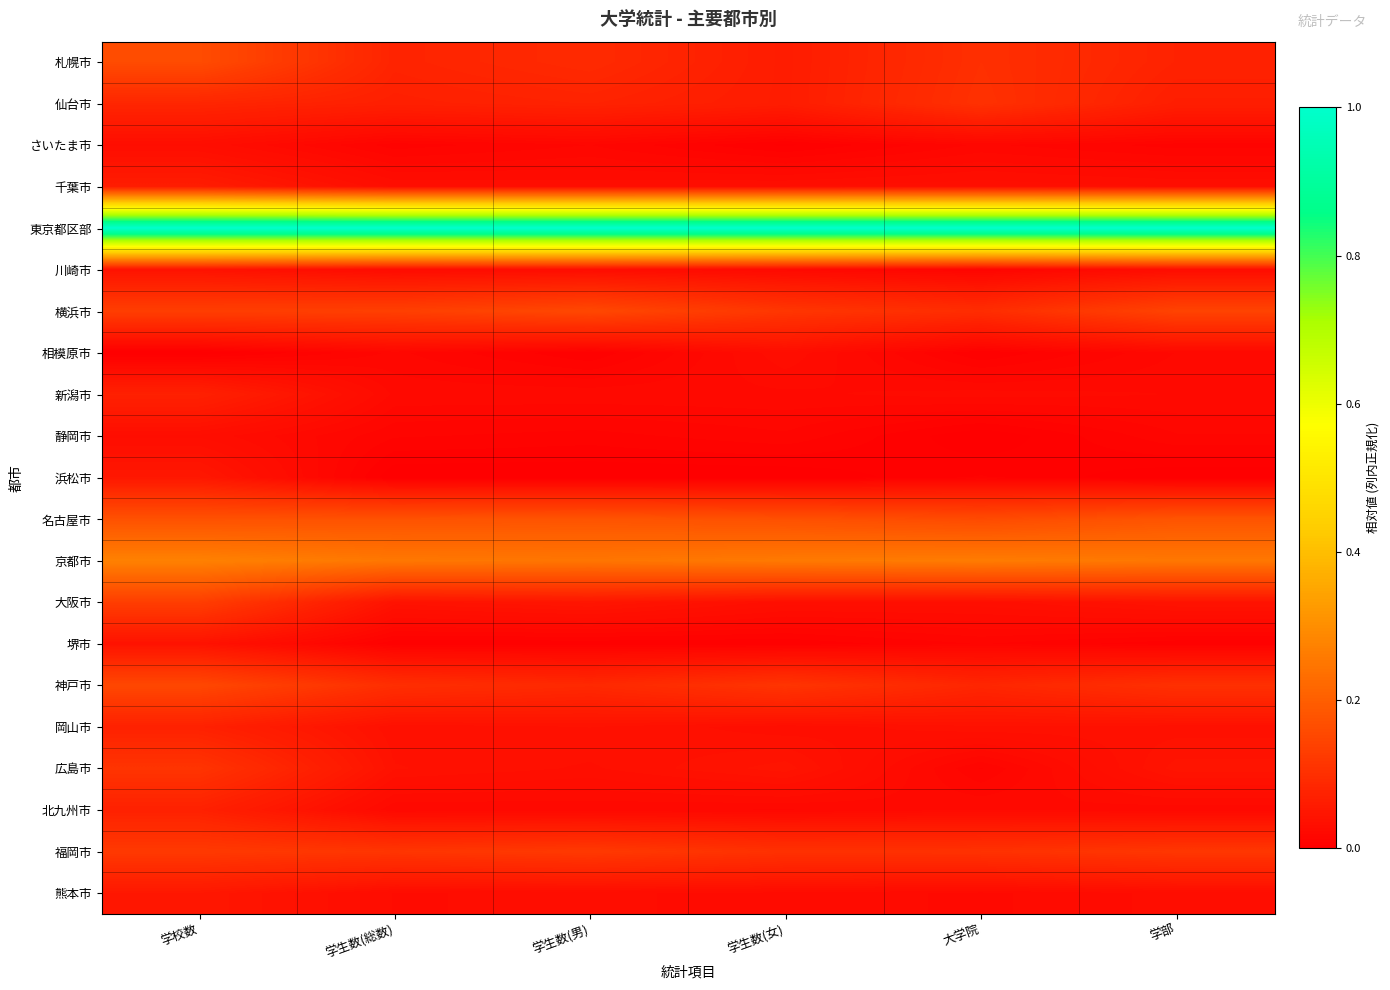

What is the spread (max minus min) of values at 学生数(総数)?

1.0